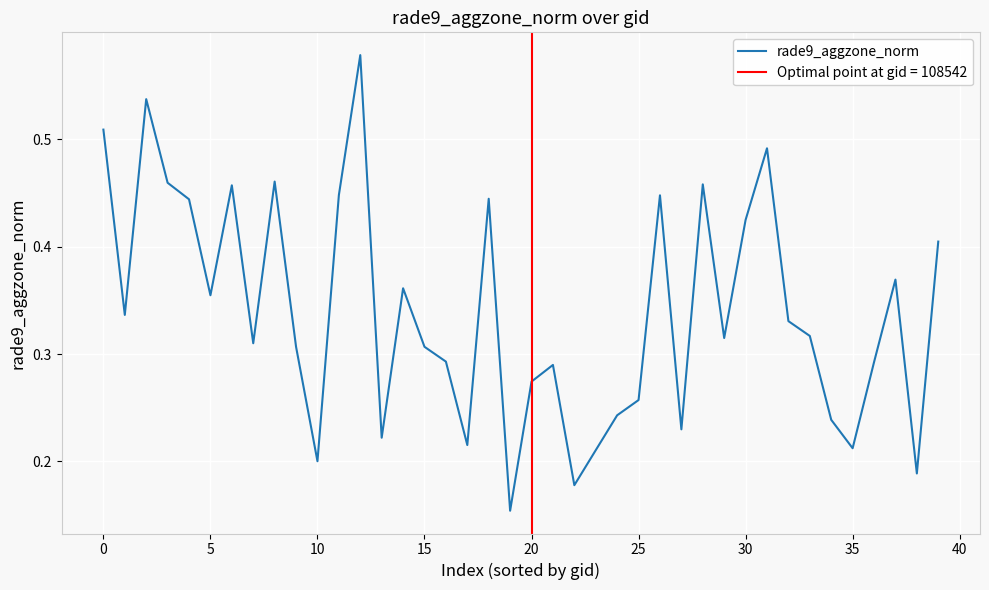

What is the minimum value shown in the chart?

0.2